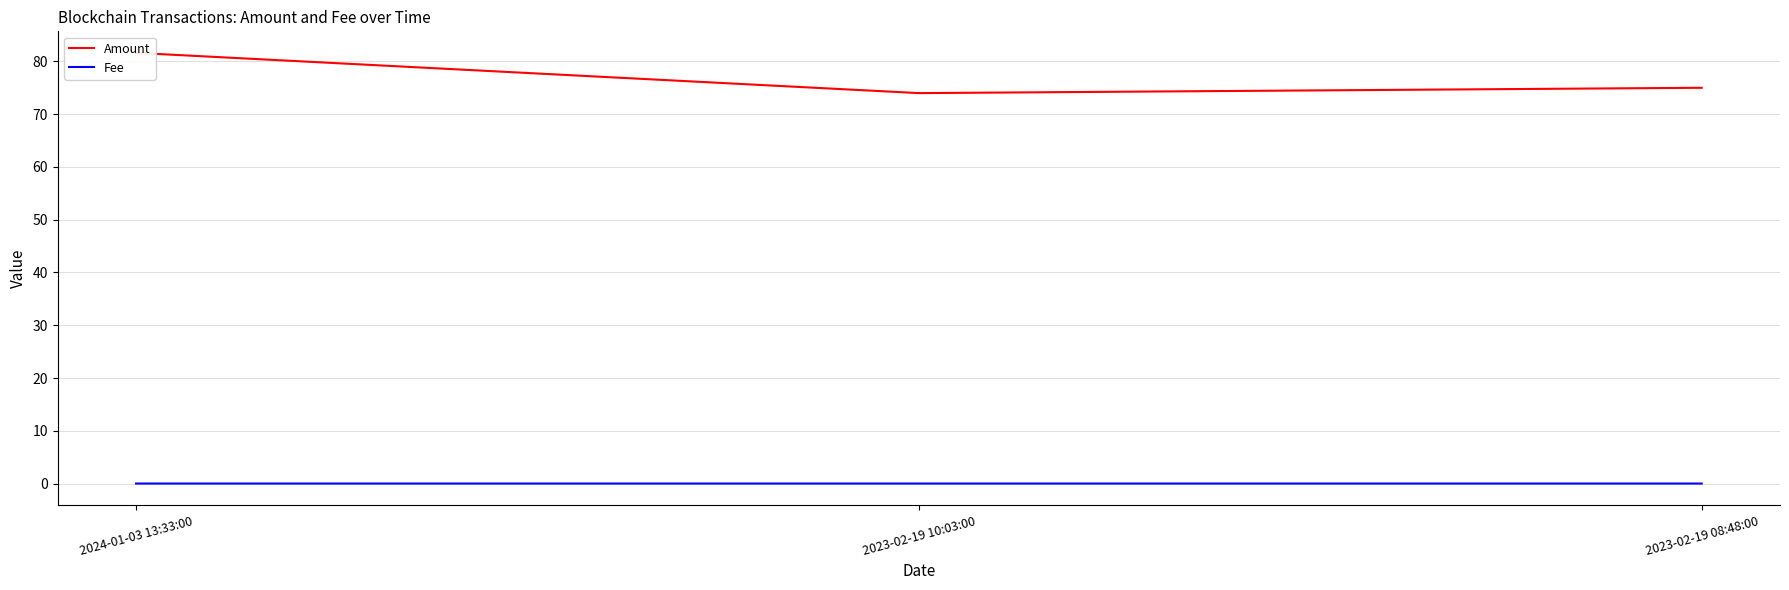

Rank the series by their maximum value, from lowest to highest.

Fee, Amount